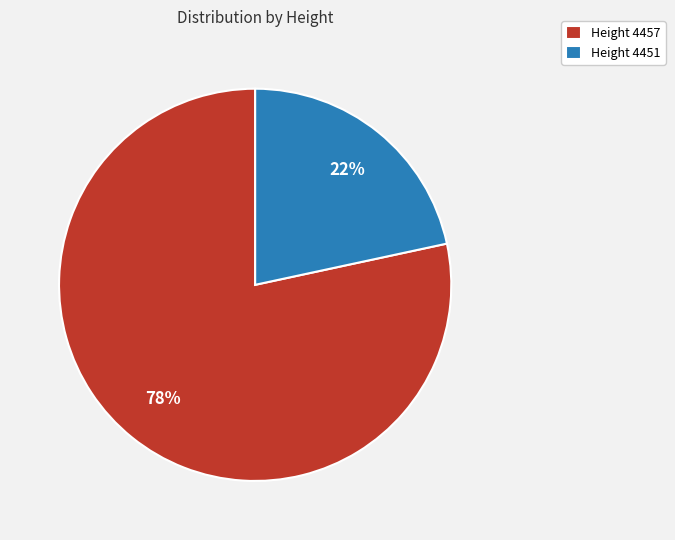

The Height 4451 slice represents 14% of the pie. True or false?

False